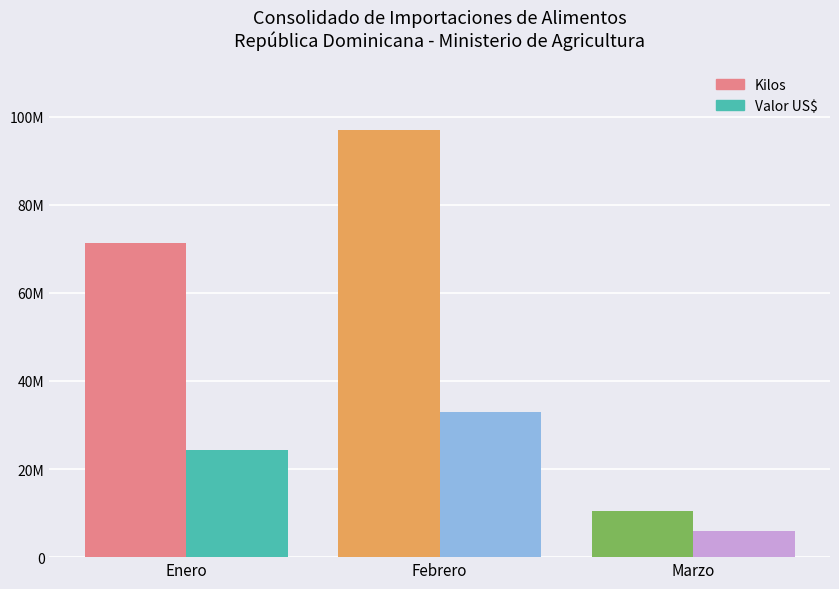

Reading left to right, what are all the values shown in this chart?

Kilos: 71411378.9	97078226.3	10403900.8
Valor US$: 24220155.6	32893900.4	5971448.0